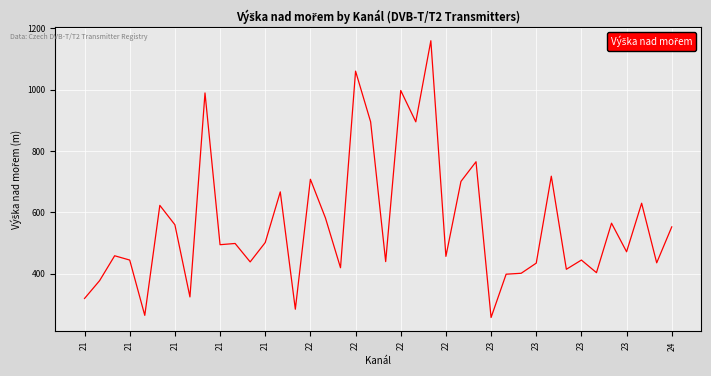

What is the minimum value shown in the chart?

258